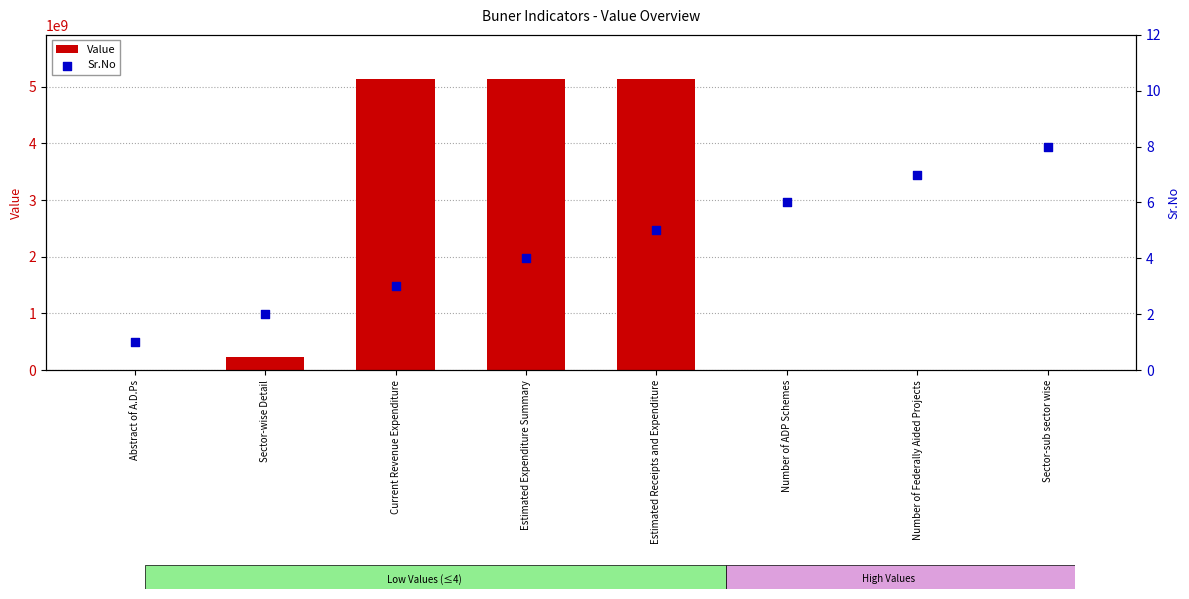

At which category is the sum across all series the highest?

Estimated Receipts and Expenditure